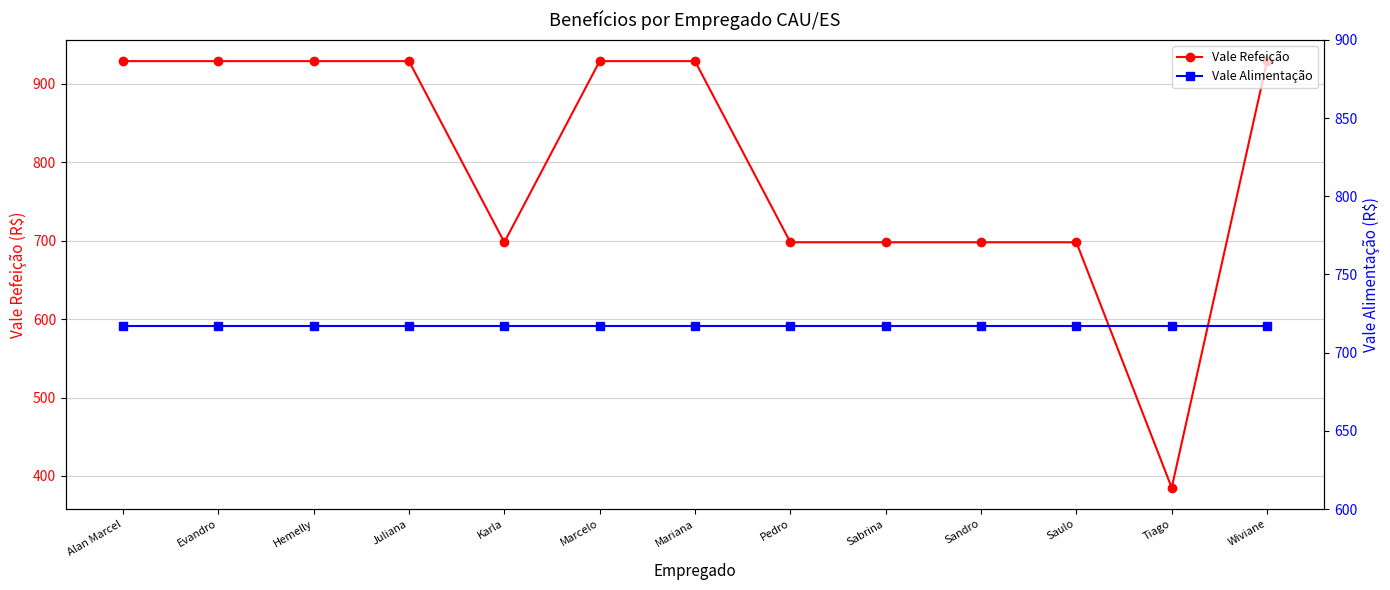

Reading left to right, what are all the values shown in this chart?

Vale Refeição: Alan Marcel=929	Evandro=929	Hemelly=929	Juliana=929	Karla=698	Marcelo=929	Mariana=929	Pedro=698	Sabrina=698	Sandro=698	Saulo=698	Tiago=385	Wiviane=929
Vale Alimentação: Alan Marcel=717	Evandro=717	Hemelly=717	Juliana=717	Karla=717	Marcelo=717	Mariana=717	Pedro=717	Sabrina=717	Sandro=717	Saulo=717	Tiago=717	Wiviane=717